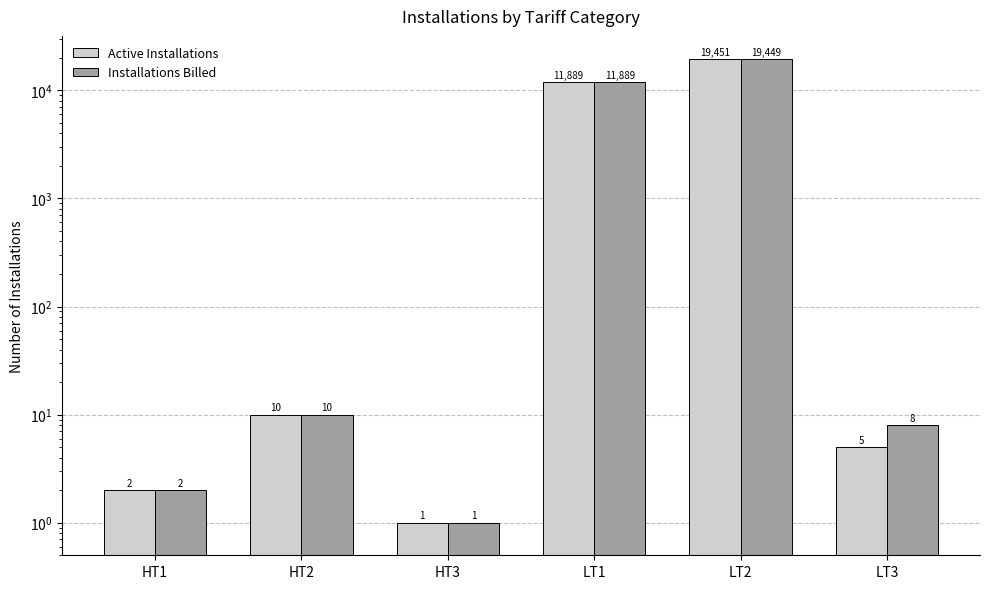

What position from the right is HT3?

4